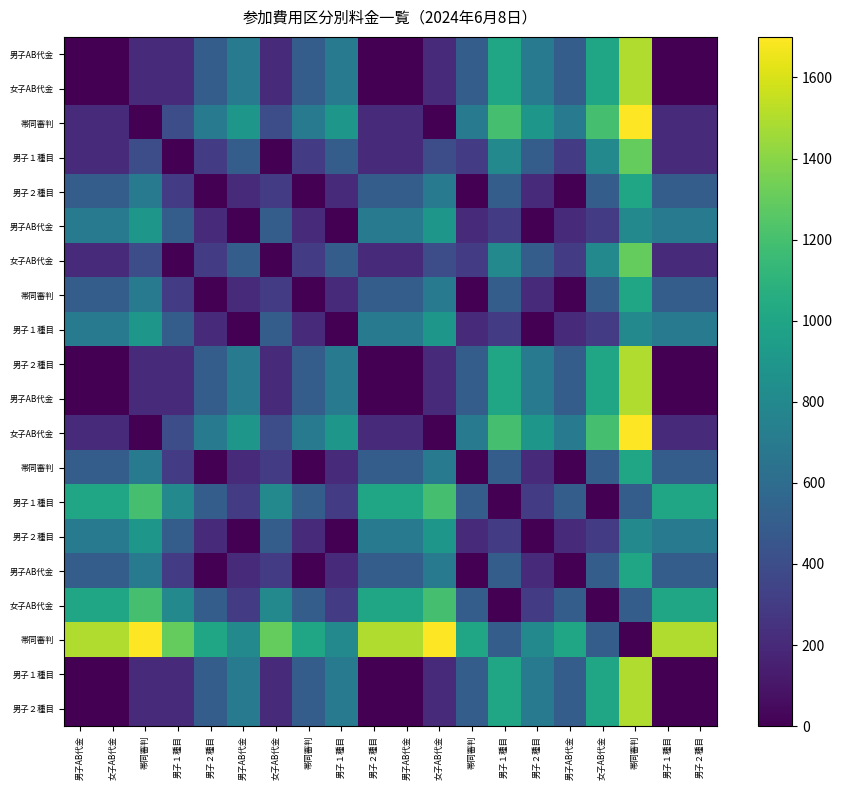

At how many categories does at least one series exceed 289?

20